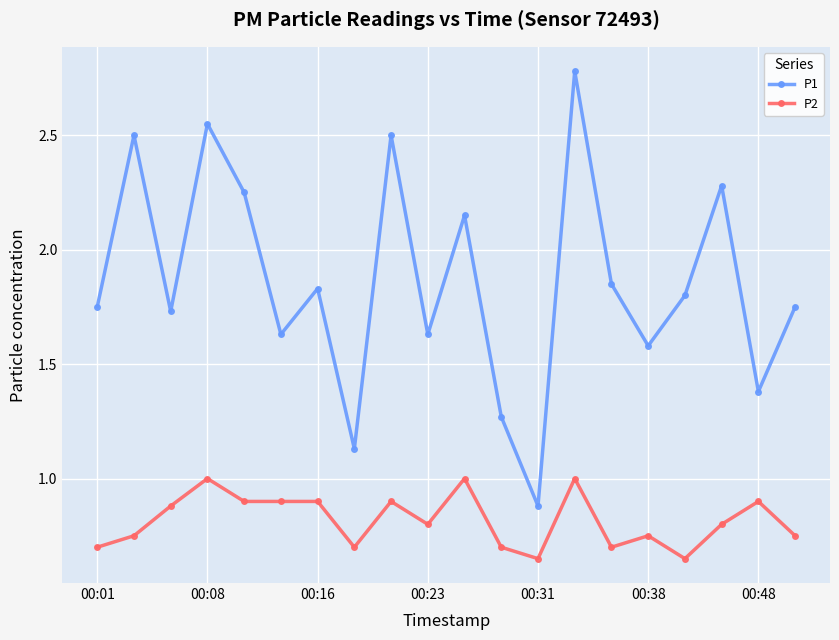

What is the difference between the second highest and second lowest values in the P1 series?

1.4